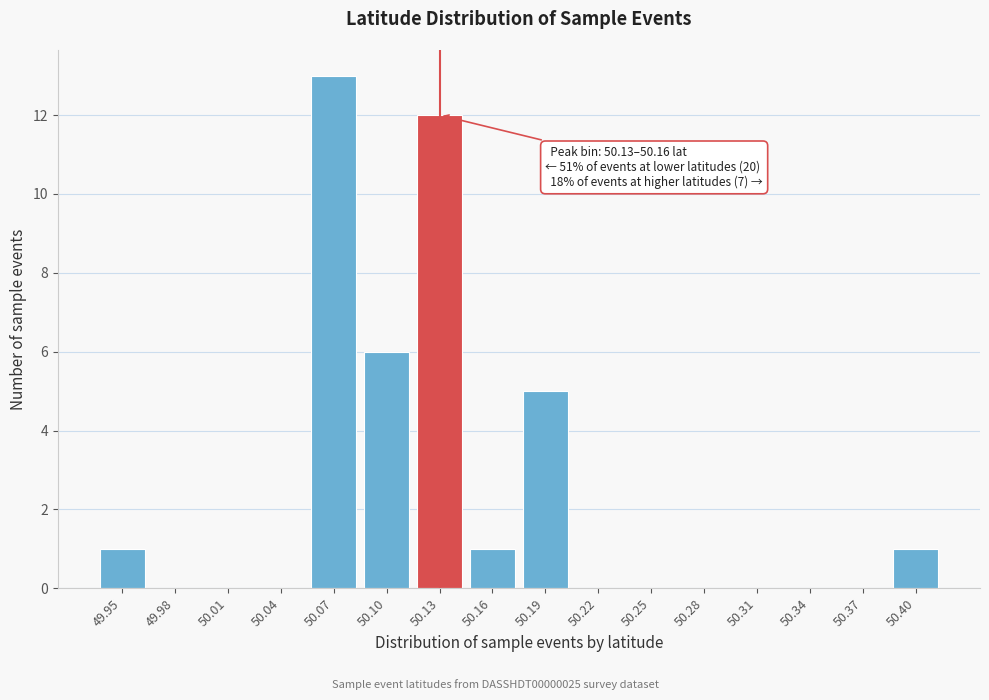

Reading left to right, what are all the values shown in this chart?

49.95=1	49.98=0	50.01=0	50.04=0	50.07=13	50.10=6	50.13=12	50.16=1	50.19=5	50.22=0	50.25=0	50.28=0	50.31=0	50.34=0	50.37=0	50.40=1